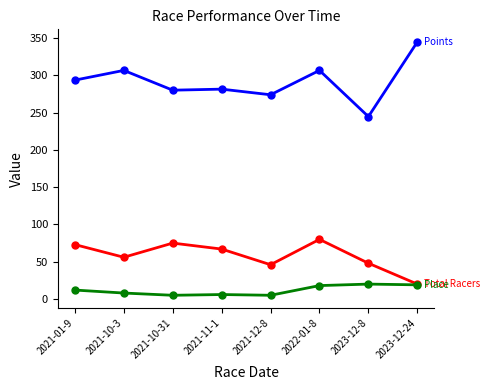

What is the greatest value displayed?

344.8